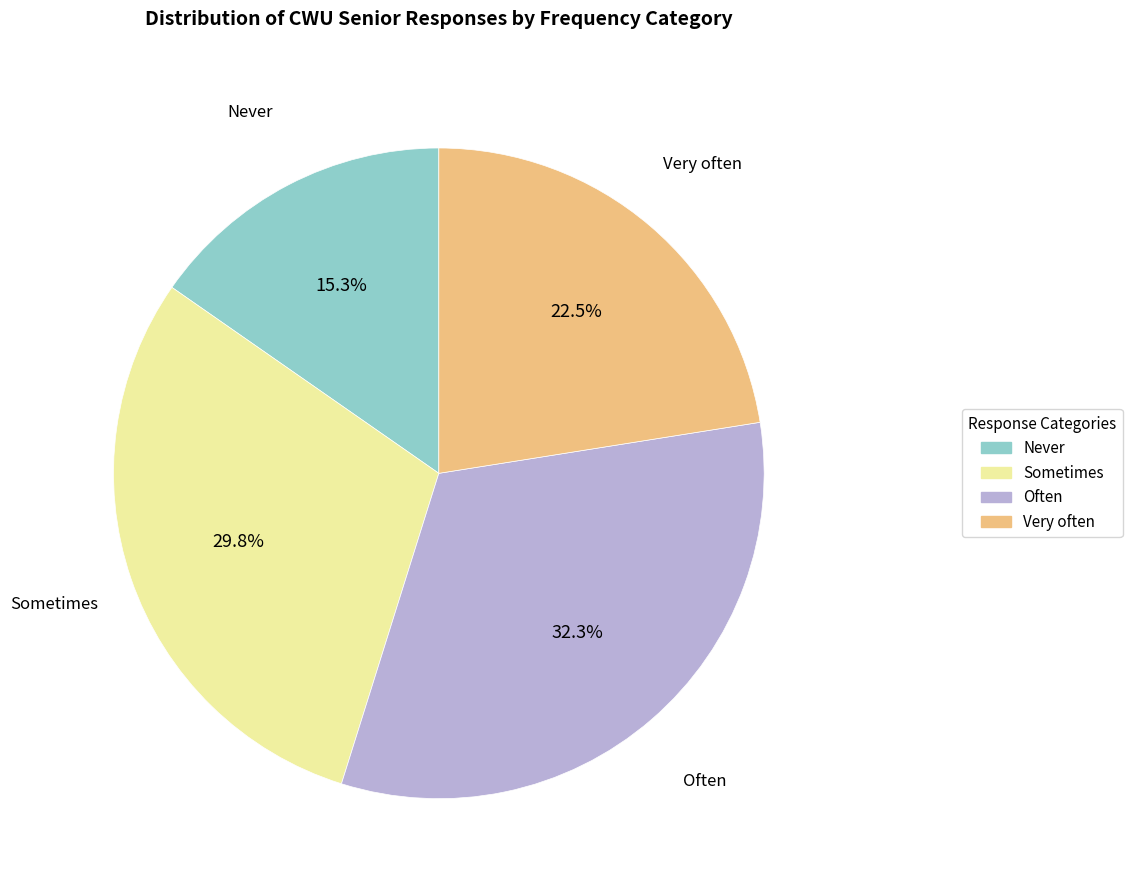

Rank the categories by value from highest to lowest.

Often, Sometimes, Very often, Never